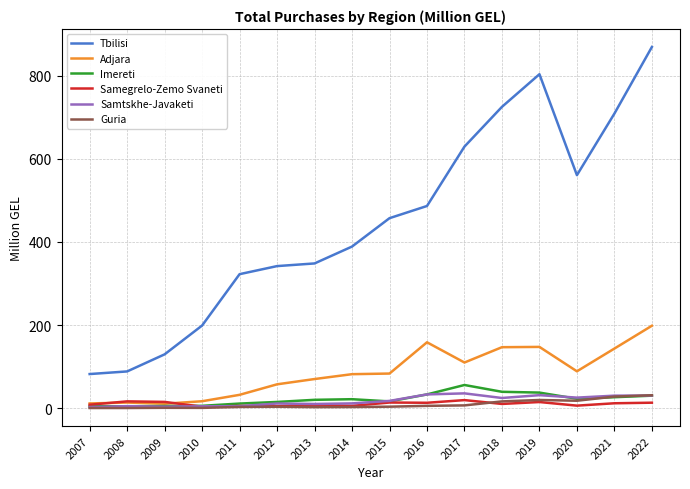

Which series has the largest total across all categories?

Tbilisi